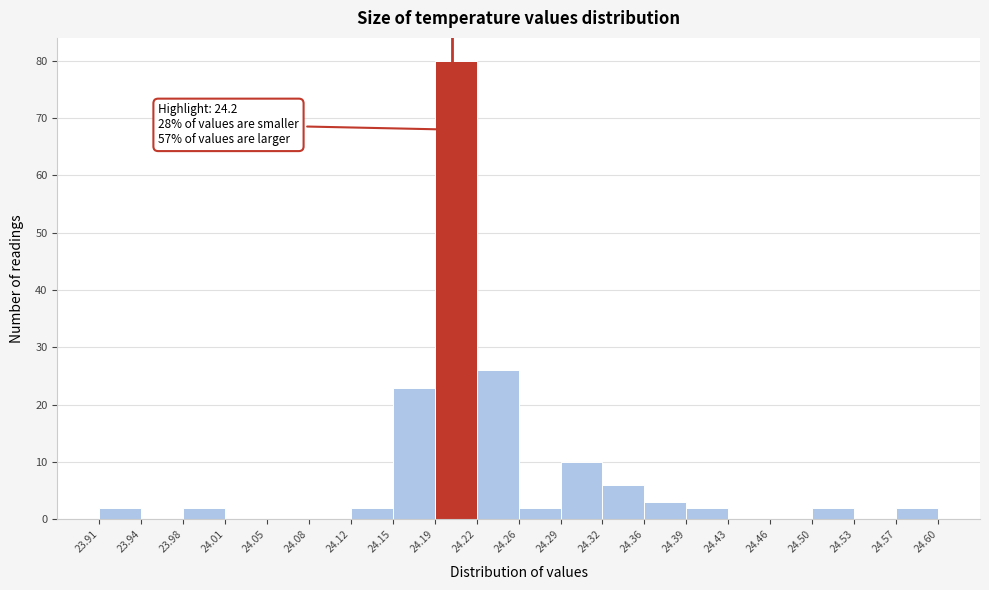

Which range on the x-axis has the tallest bar?

24.19 to 24.22